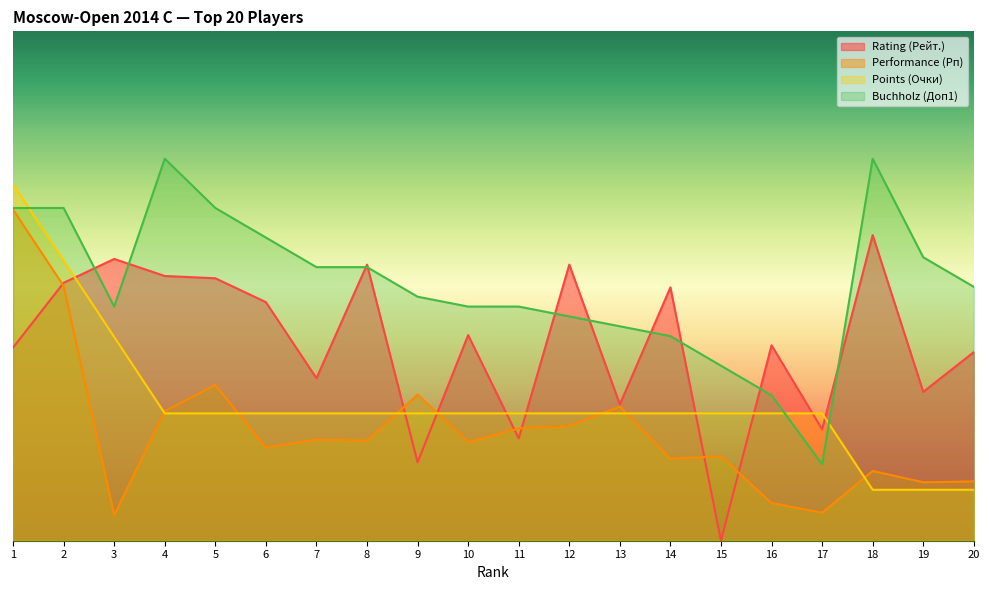

Between 14 and 16, which series saw the biggest shift?

Buchholz (Доп1)